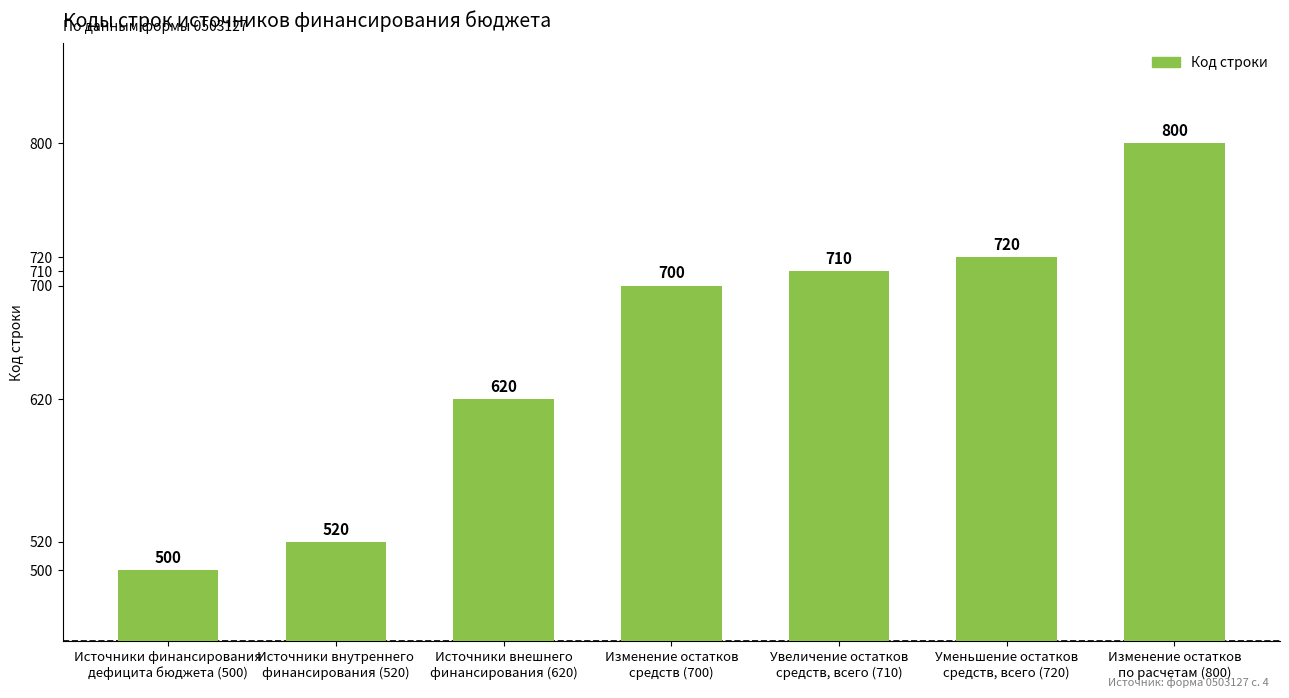

What position from the left is Изменение остатков
средств (700)?

4